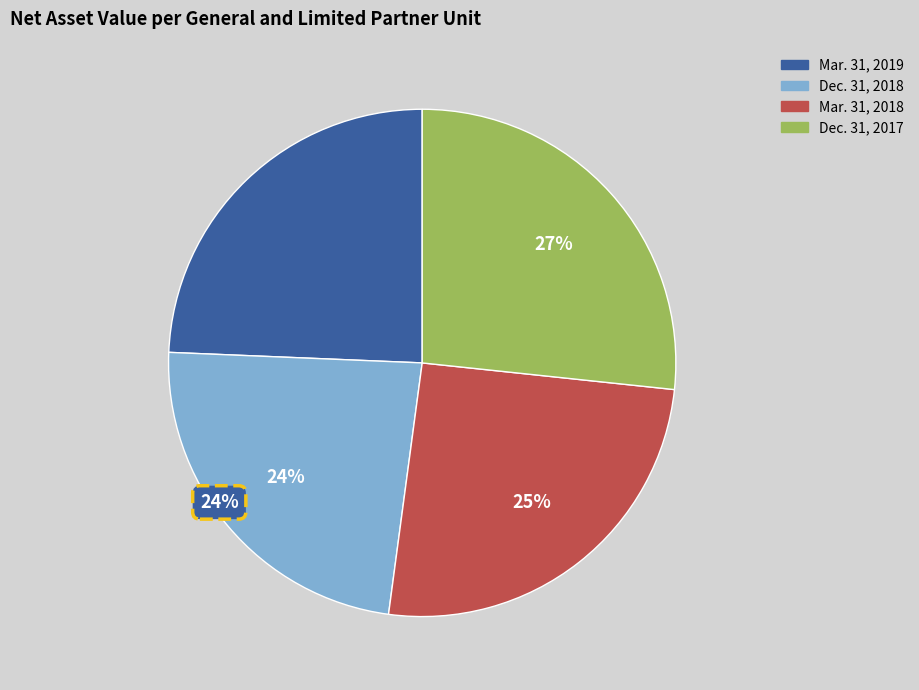

Which slice is the largest?

Dec. 31, 2017